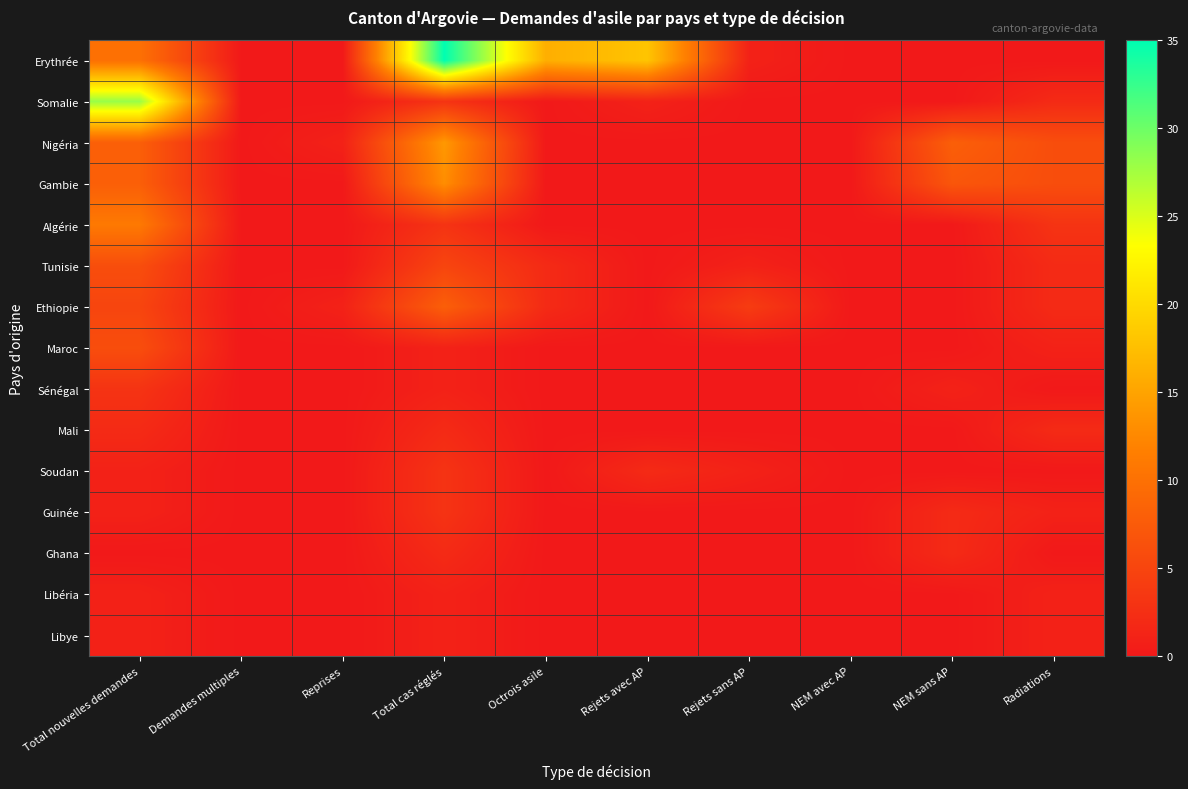

At which category does the chart reach its minimum across all series?

Demandes multiples